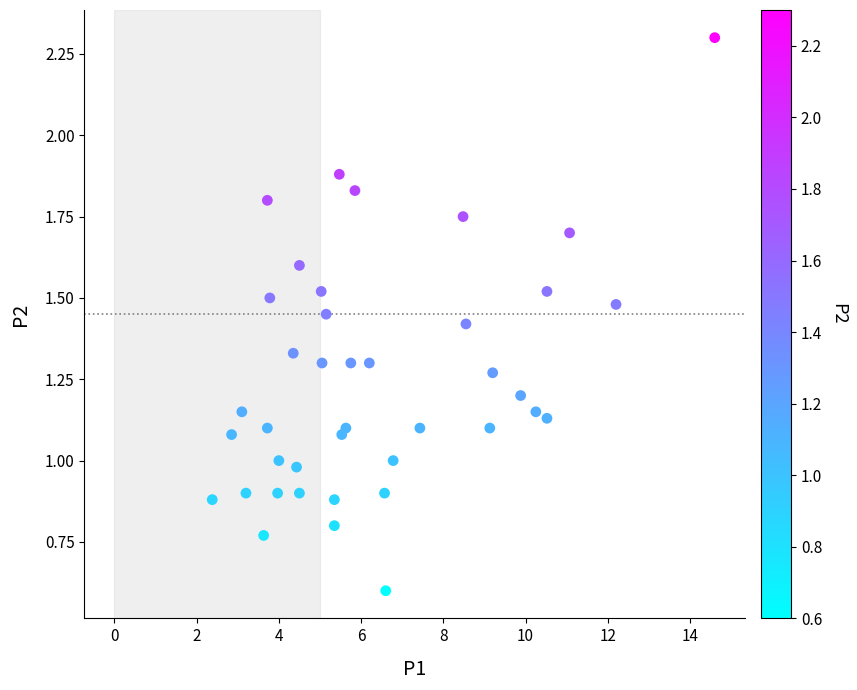

What is the range of X values (max minus min)?

12.2